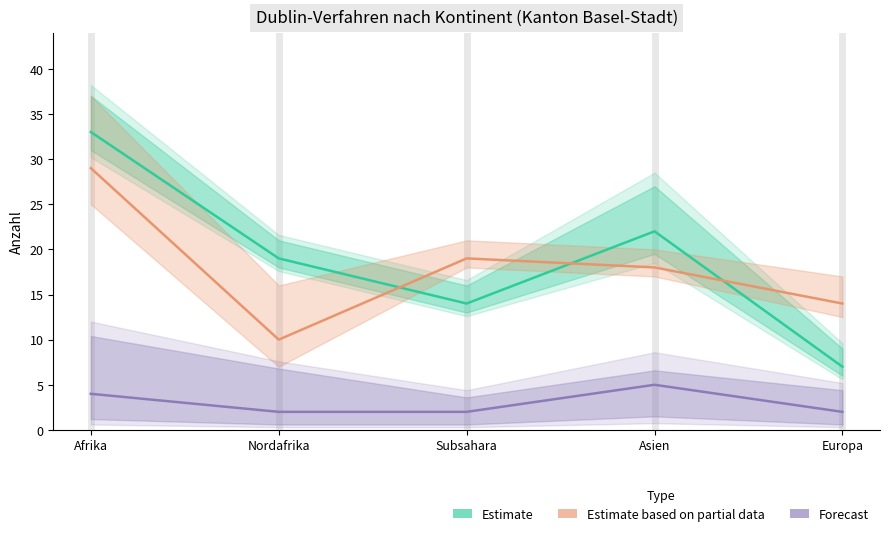

What is the maximum value shown in the chart?

33